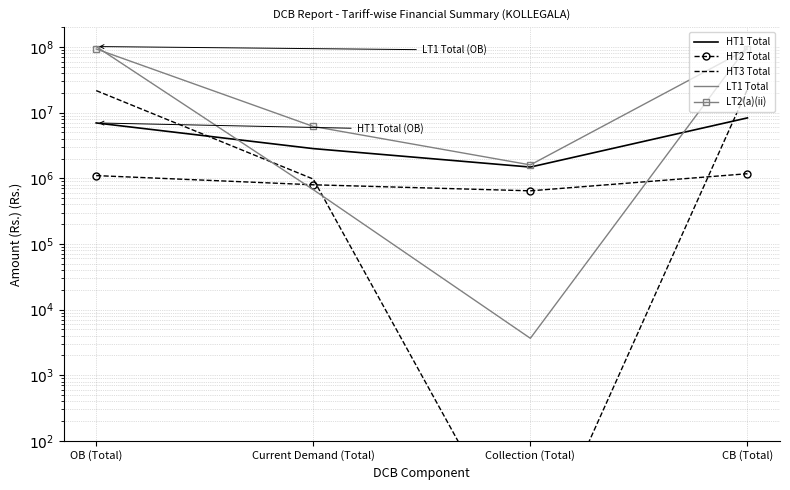

Is it true that HT3 Total equals 1397053.0 at Current Demand (Total)?

False